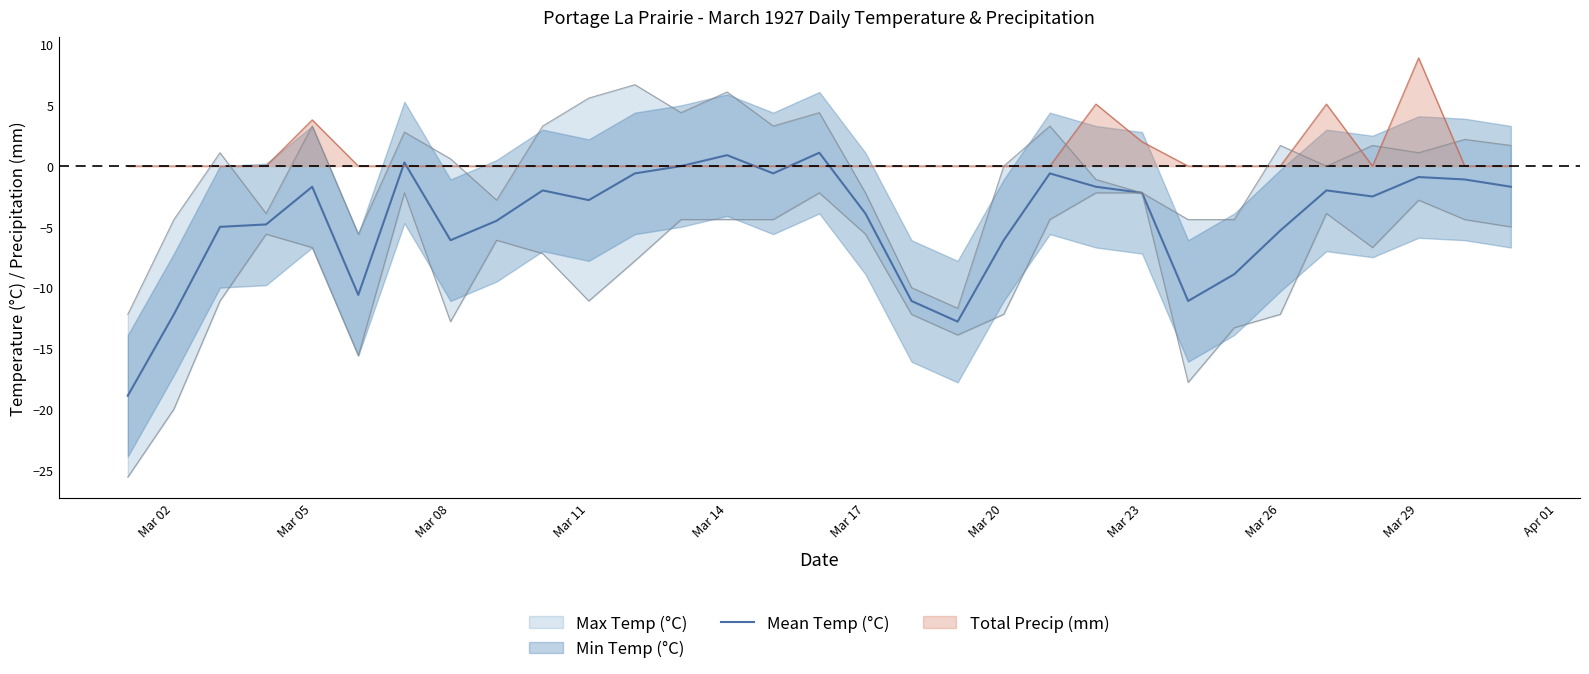

What is the minimum value for Mean Temp (°C)?

-18.9